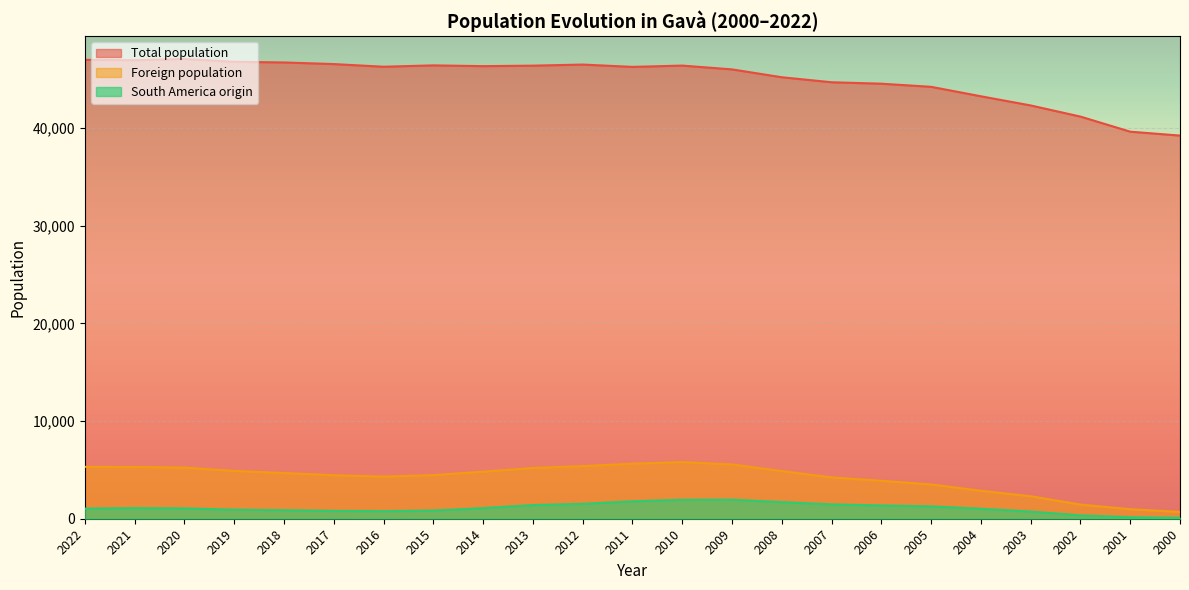

What is the value of the Total population point at the 11th from the left?

46488